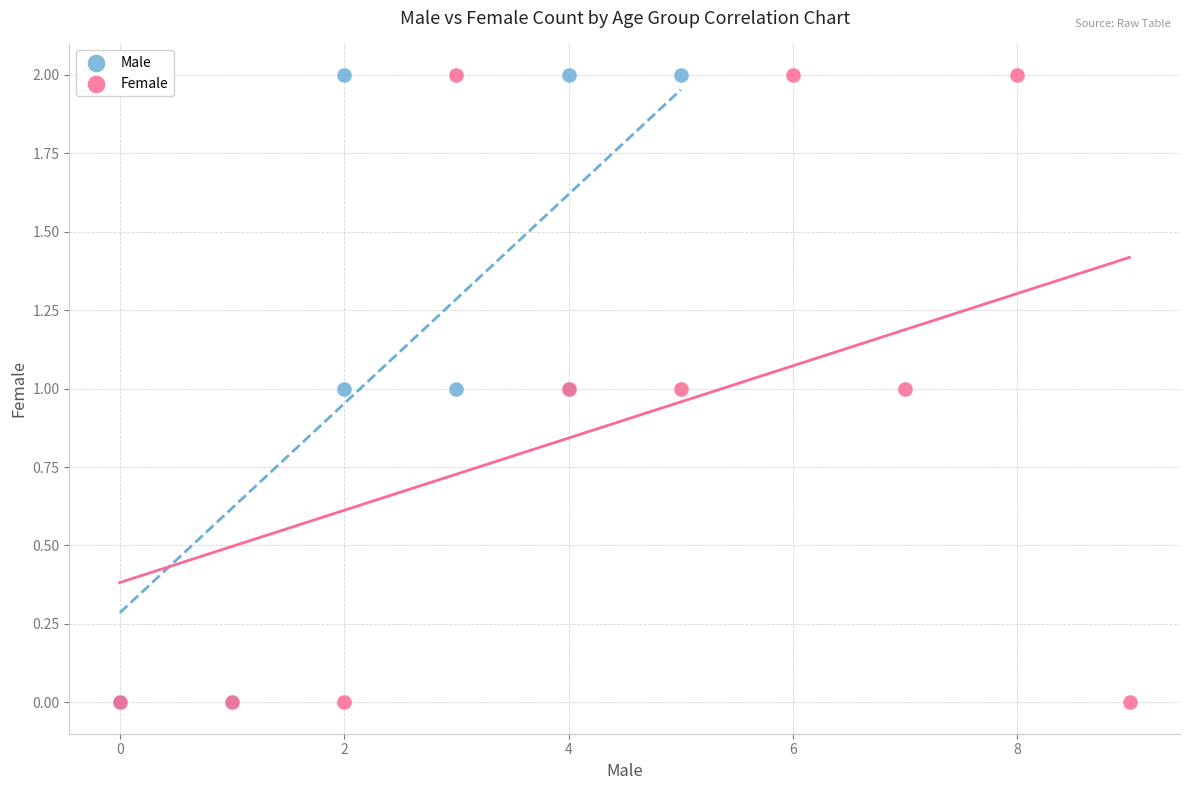

What are all the series names shown in the legend?

Male, Female